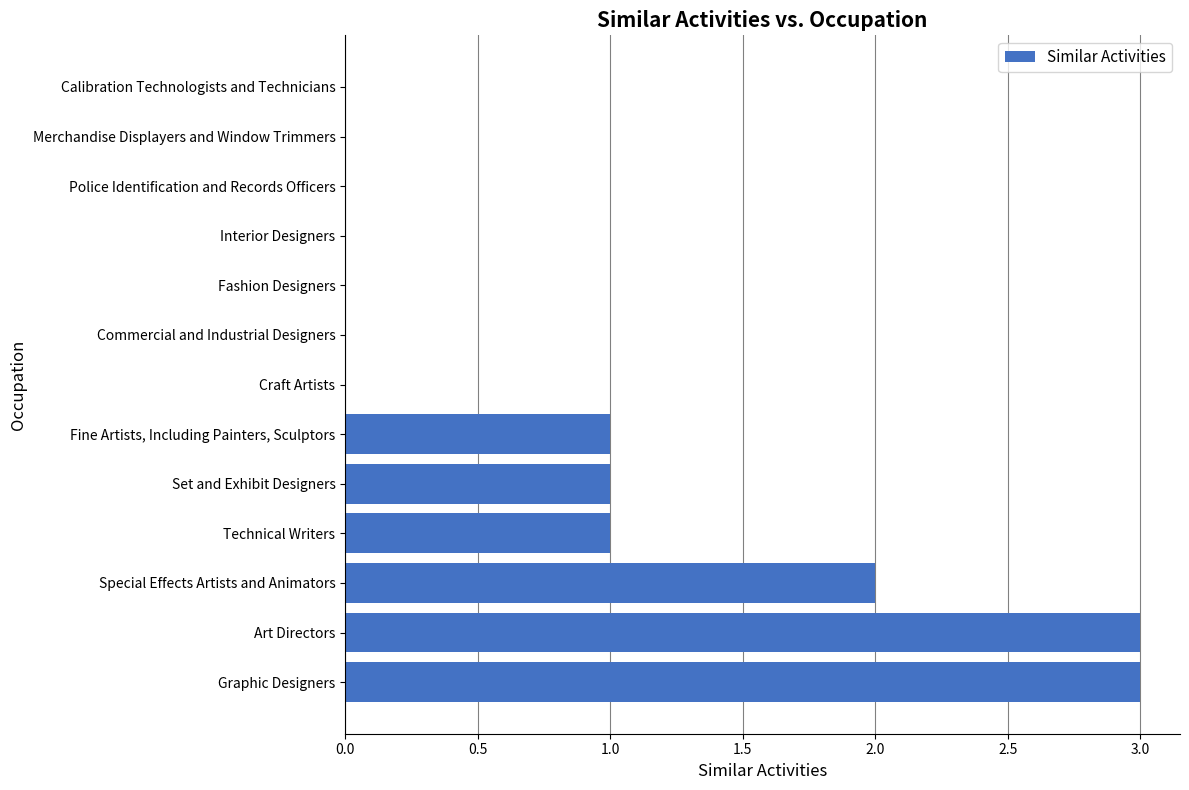

What is the sum of all values?

11